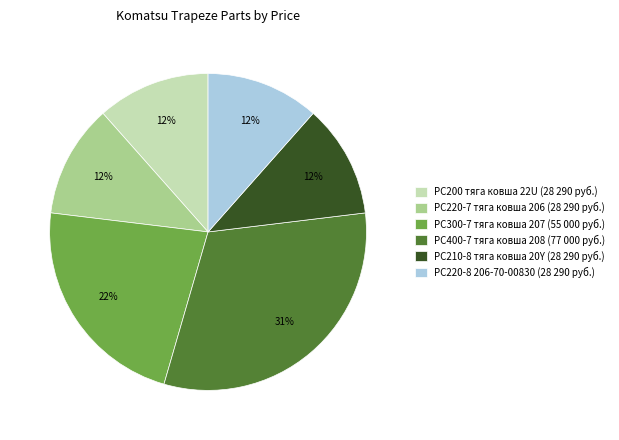

What percentage is the PC300-7 тяга ковша 207 (55 000 руб.) slice, to the nearest percent?

22%